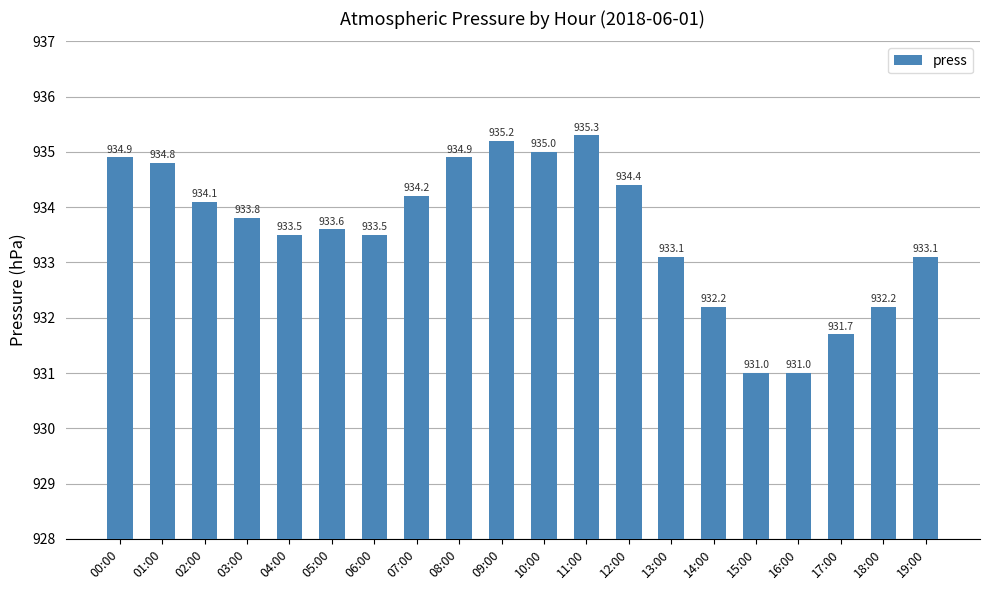

Read the value at 02:00.

934.1